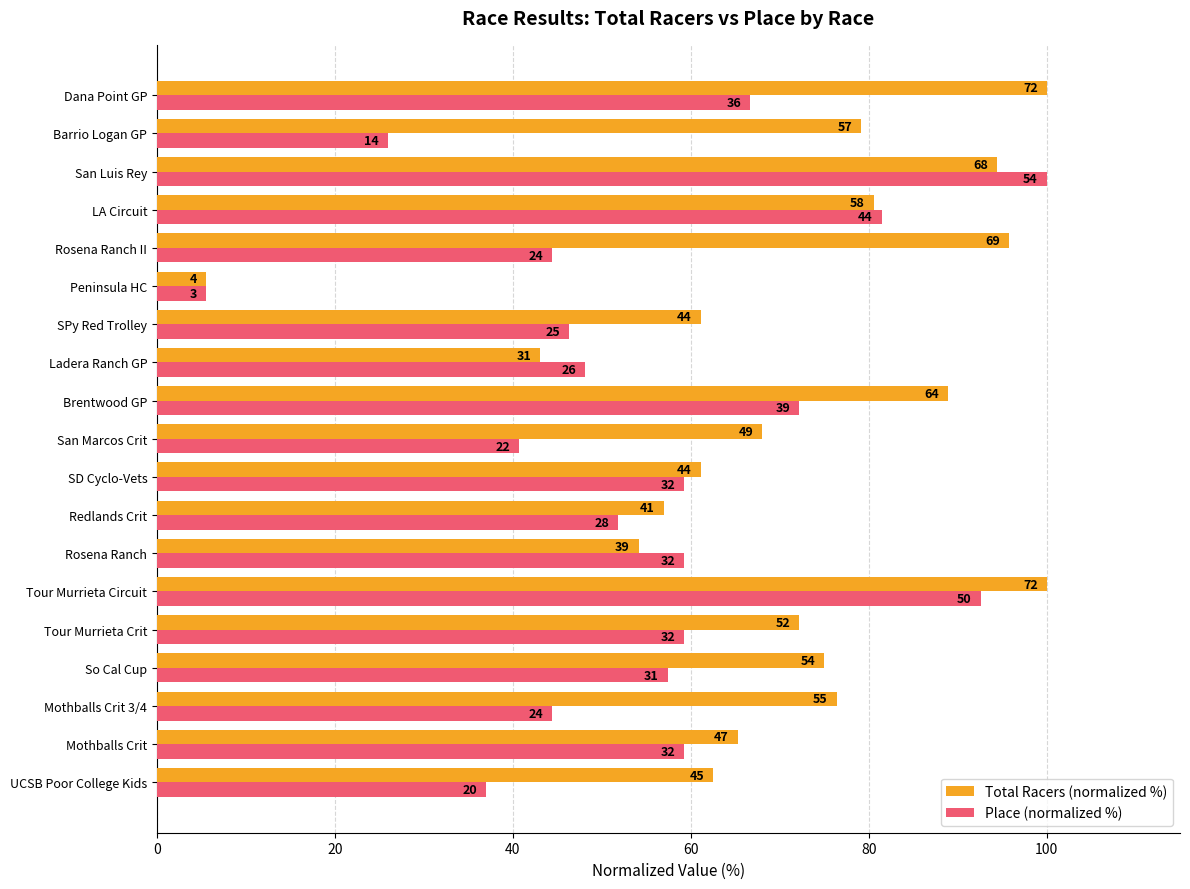

What are all the series names shown in the legend?

Total Racers (normalized %), Place (normalized %)